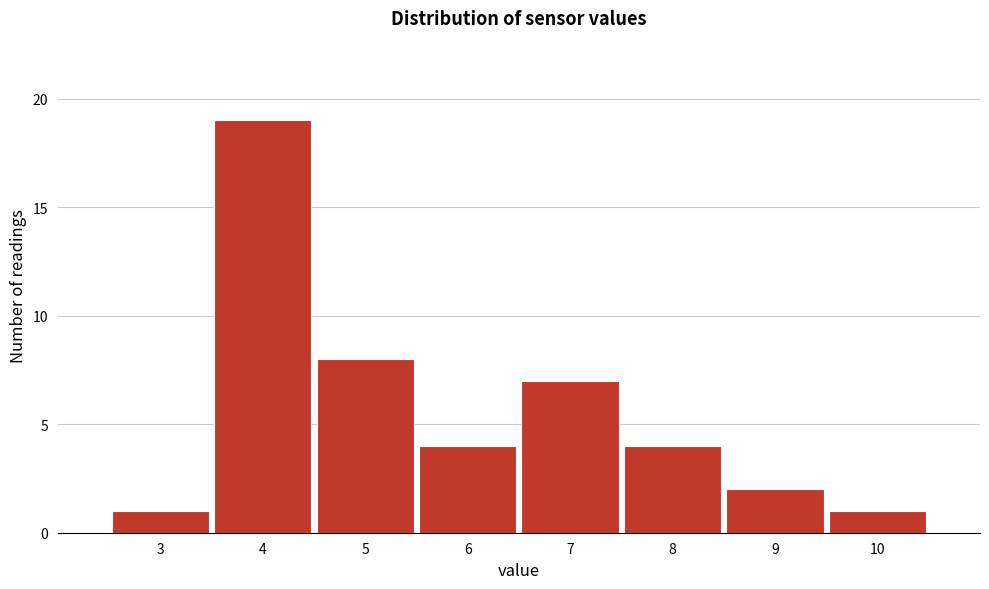

Reading left to right, list every bar in this chart as the range it spans on the x-axis followed by its height. The values are not printed on the chart, so give them approximately, as read against the axis.

2.5 to 3.5: 1
3.5 to 4.5: 19
4.5 to 5.5: 8
5.5 to 6.5: 4
6.5 to 7.5: 7
7.5 to 8.5: 4
8.5 to 9.5: 2
9.5 to 10.5: 1